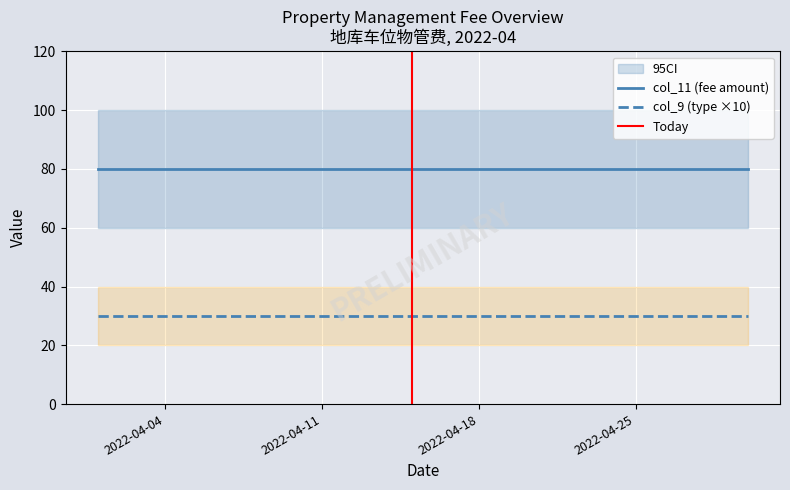

At how many categories does at least one series exceed 43?

4